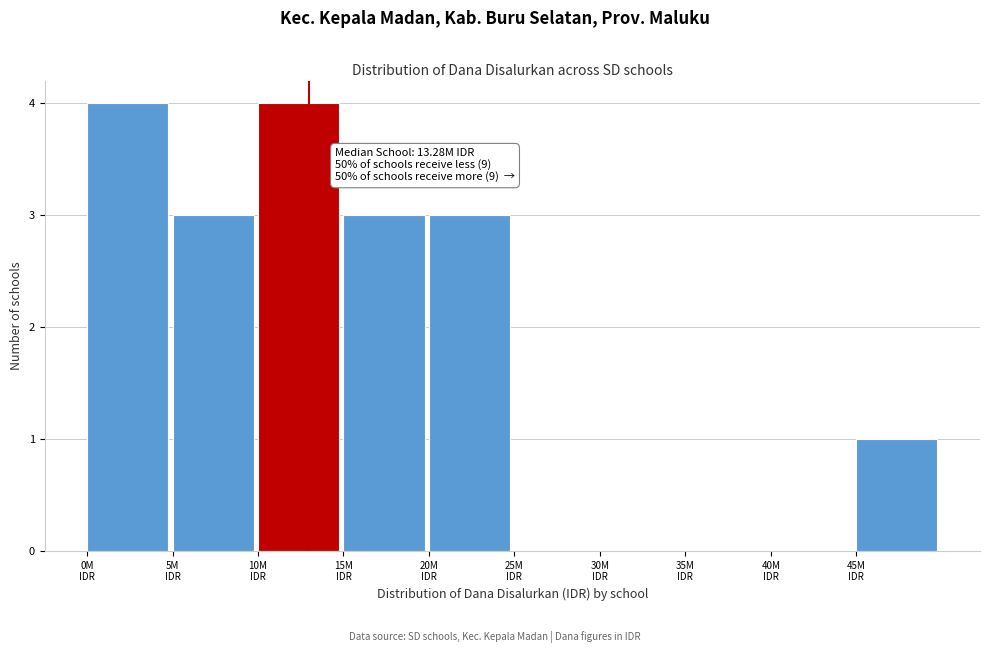

What is the sum of all values?

18